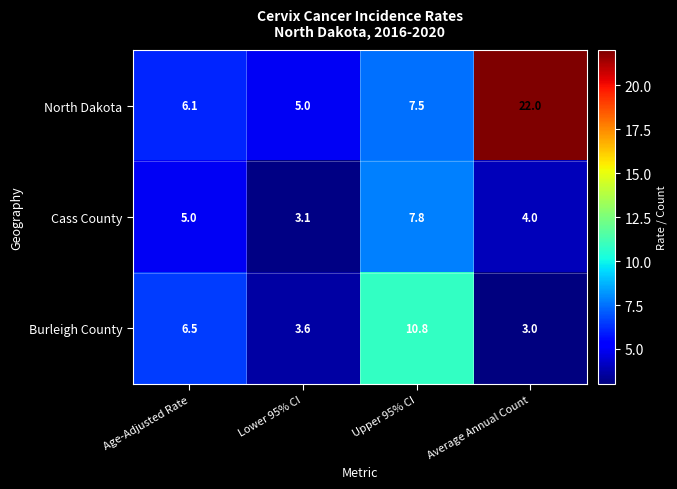

What is the average value of the Burleigh County series?

6.0